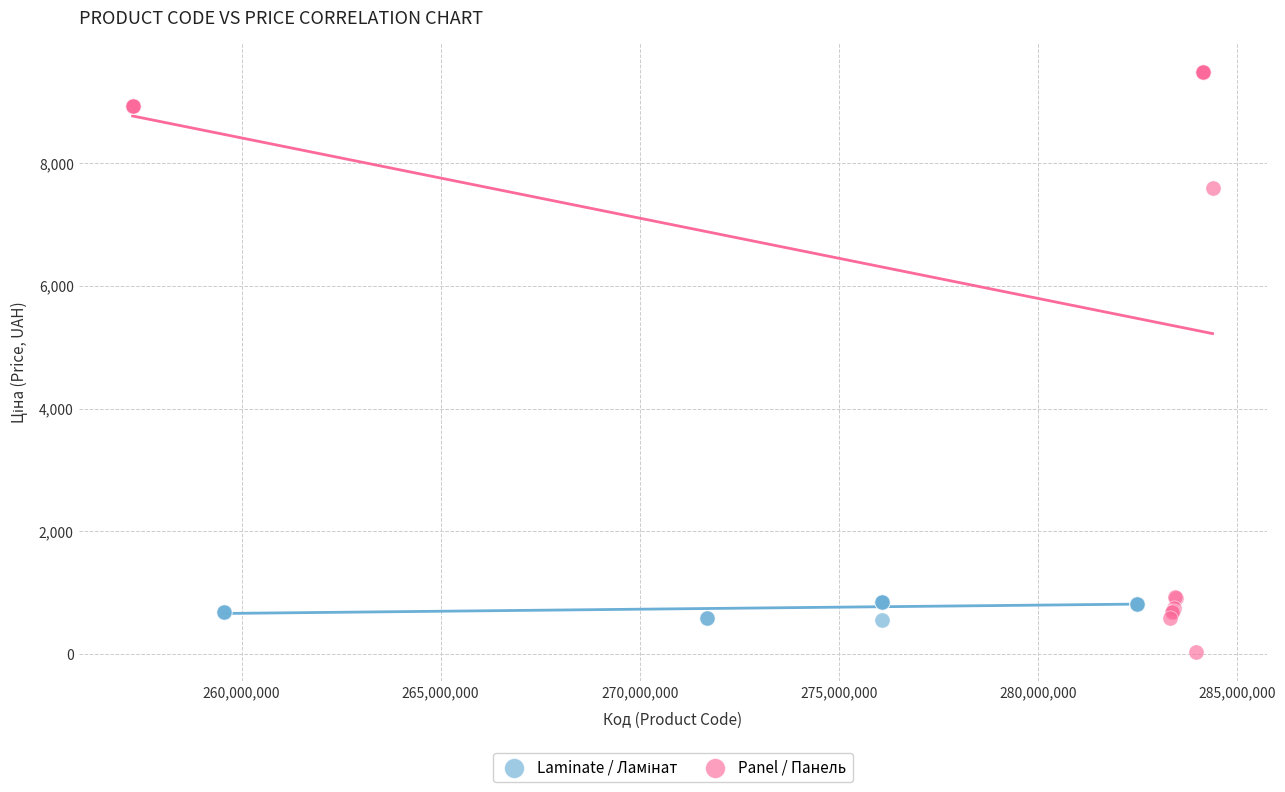

Which series reaches the minimum Y coordinate?

Panel / Панель